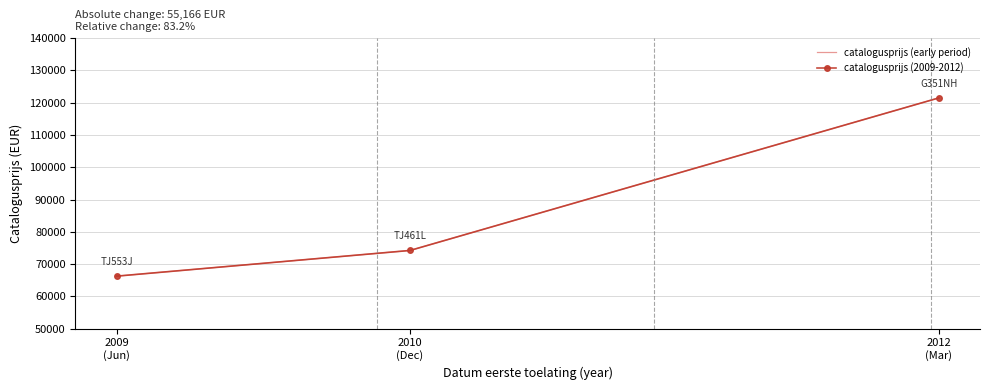

How many categories are shown in the chart?

3